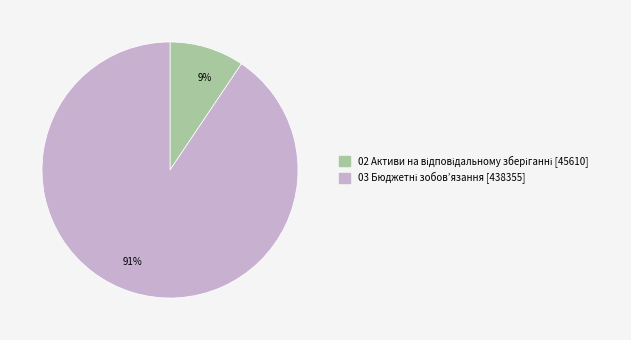

Which slice is the smallest?

9%